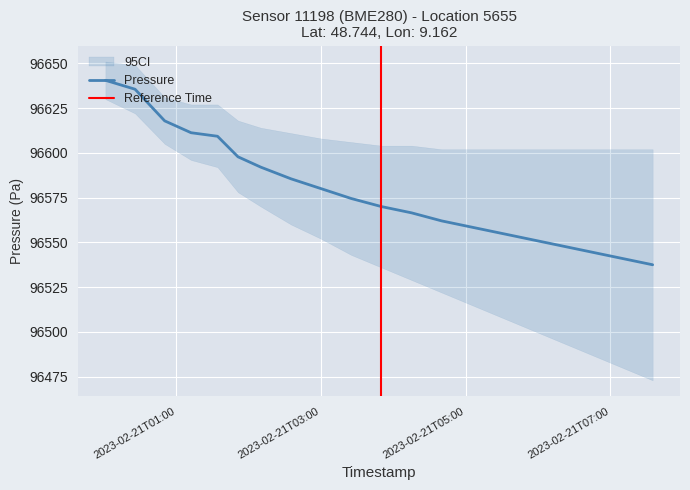

Does the chart display data point markers on the line(s)?

No